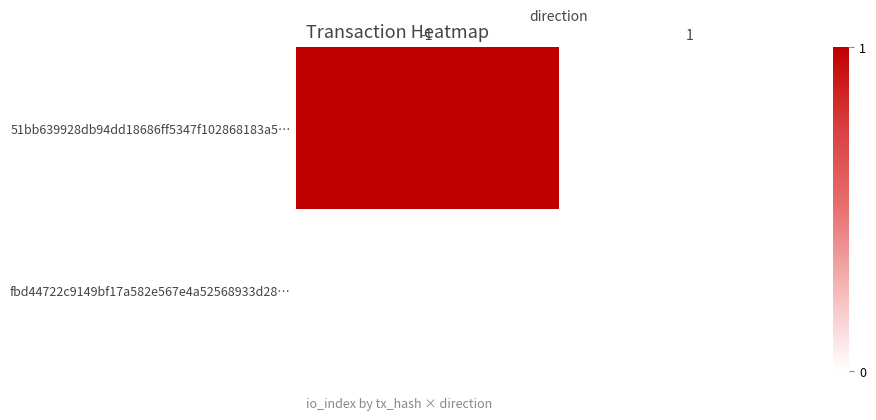

Which has a higher value, 1 or -1?

-1